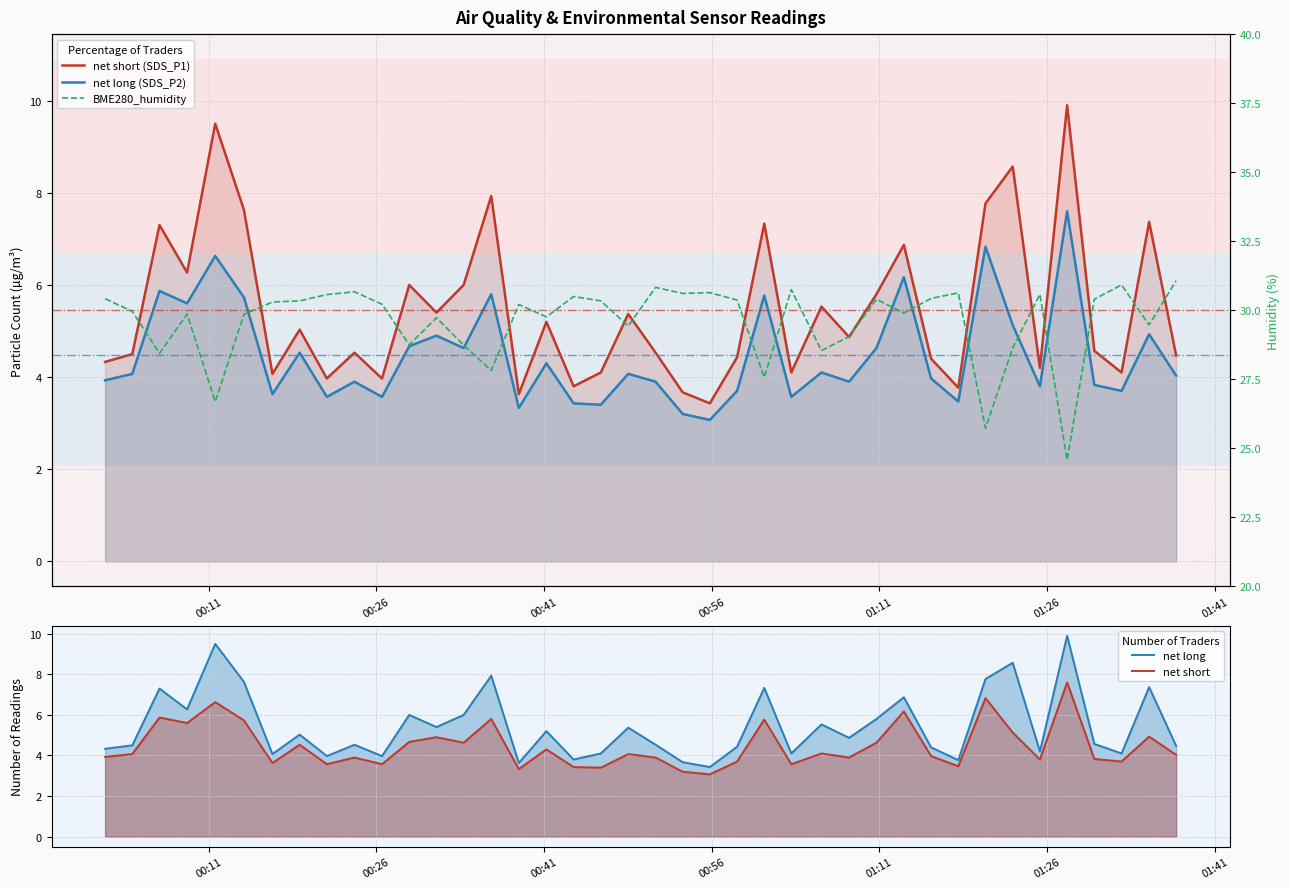

Is the value of net long (SDS_P2) at 20 greater than the value of net long at 00:56?

No